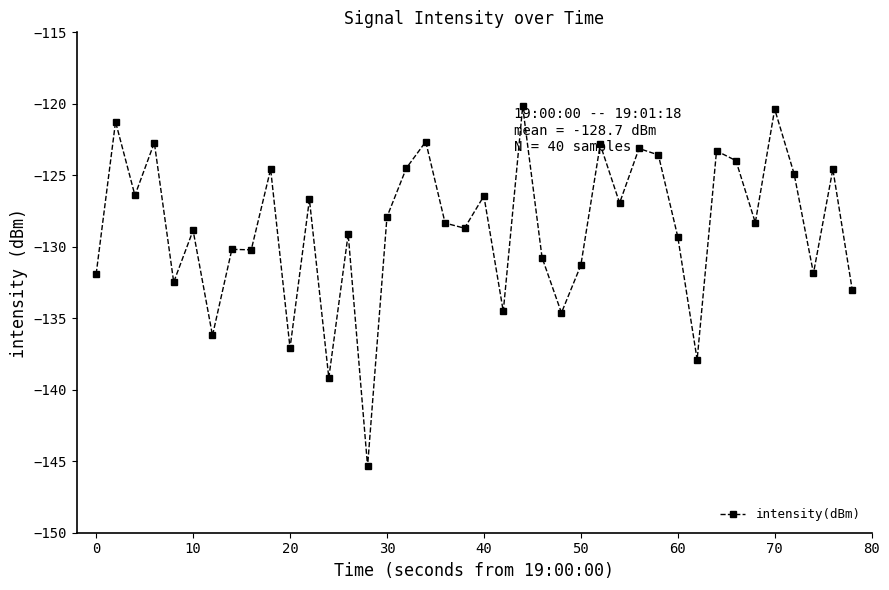

What is the minimum value shown in the chart?

-145.4